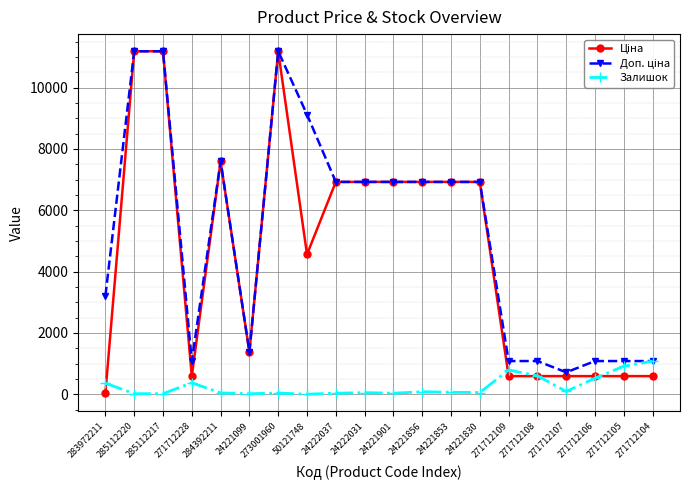

The Залишок series shows -608.3 at 50121748. True or false?

False